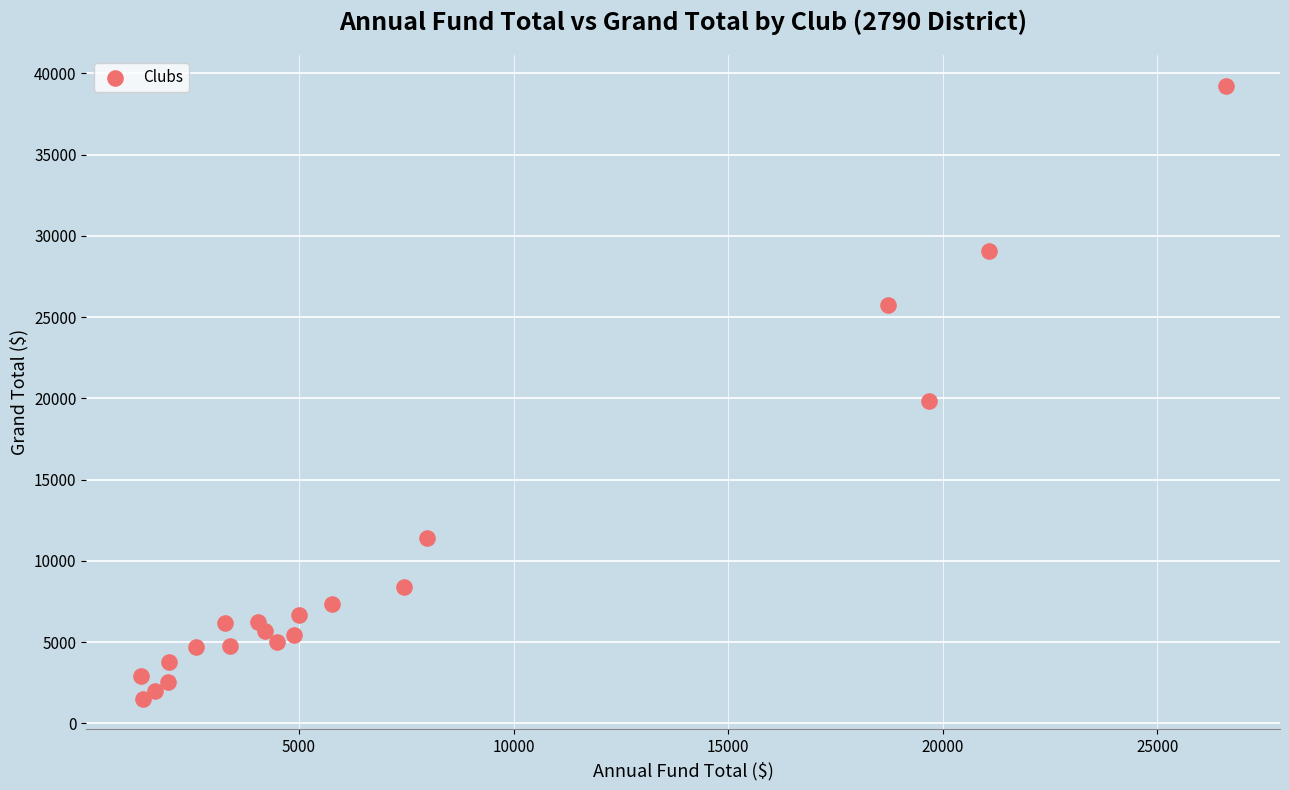

What Y value in the scatter plot is closest to 20378?

19835.0